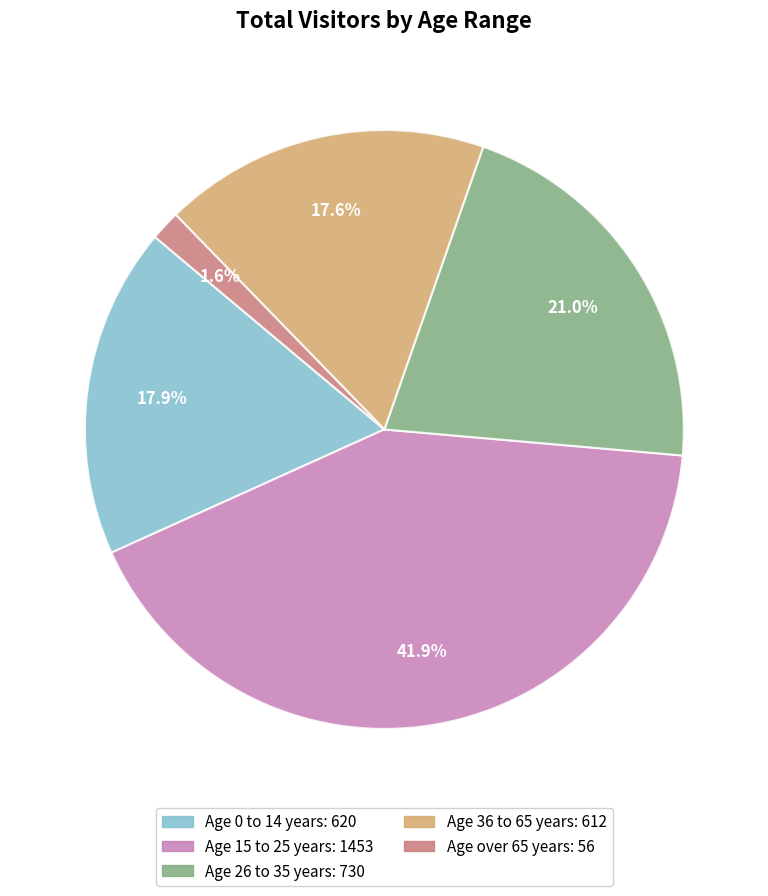

How many segments does this pie chart have?

5